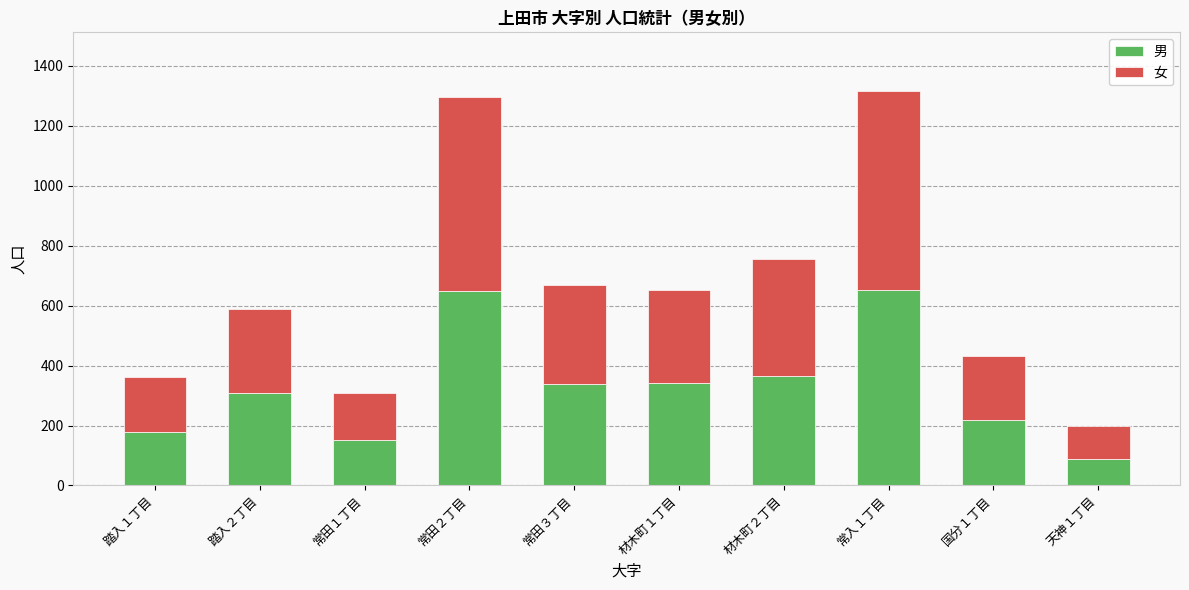

Which category has the lowest value in the 男 series?

天神１丁目